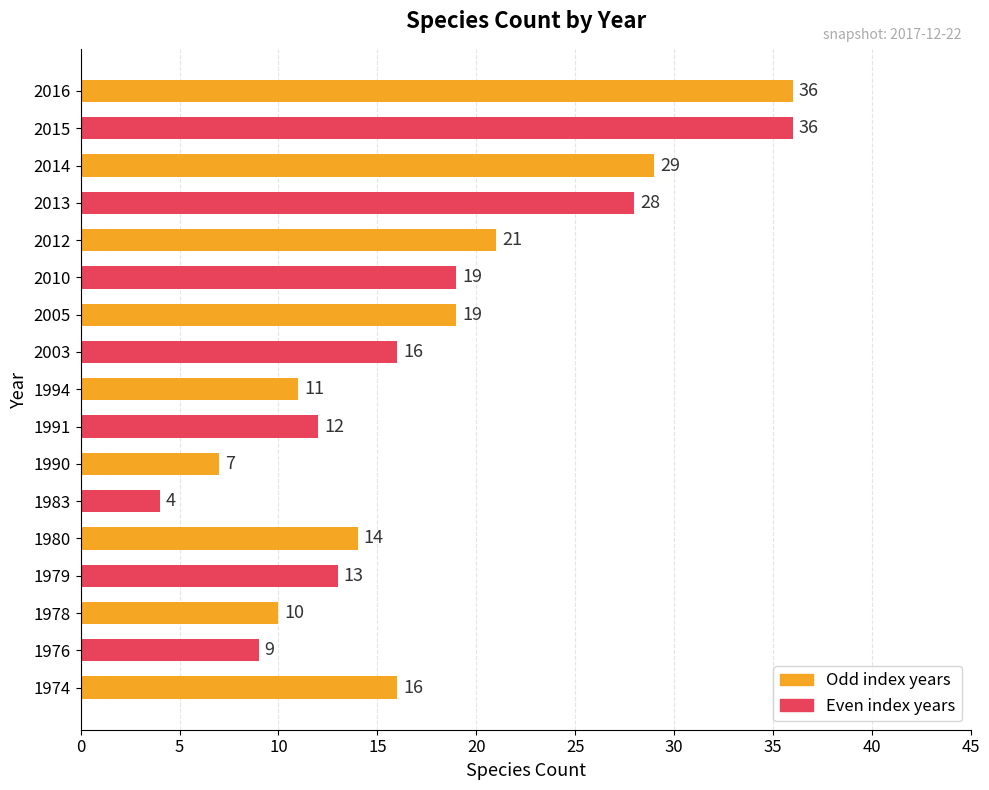

What is the ratio of the value at 2014 to the value at 1979?

2.2